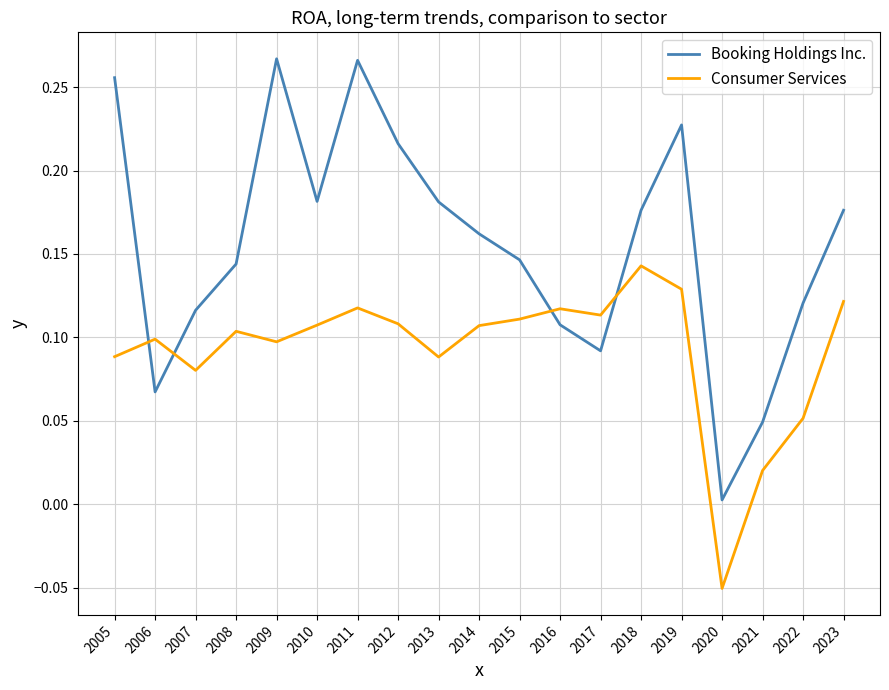

Which series has the largest total across all categories?

Booking Holdings Inc.